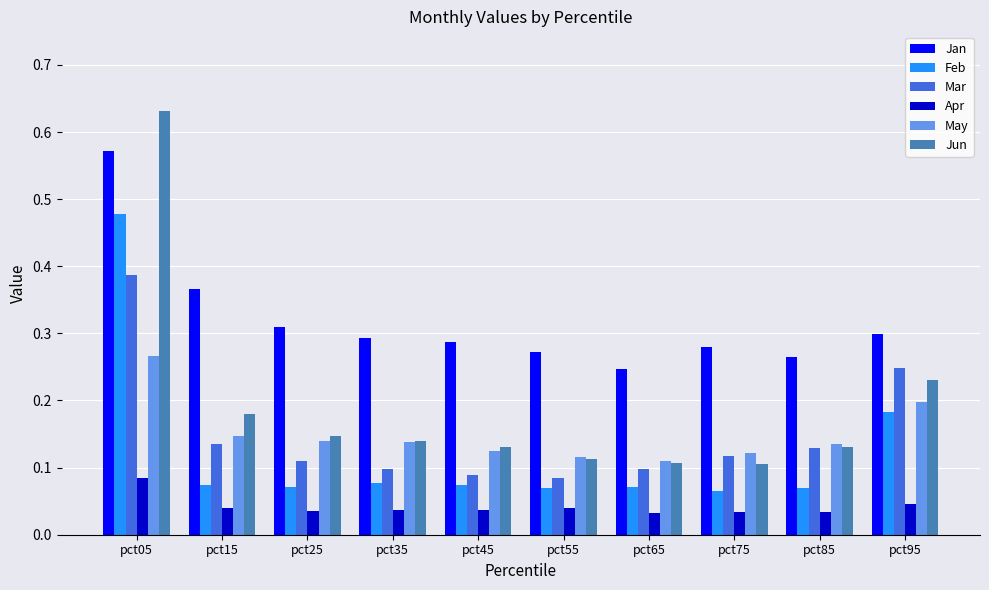

List the series in order of their peak value, lowest first.

Apr, May, Mar, Feb, Jan, Jun